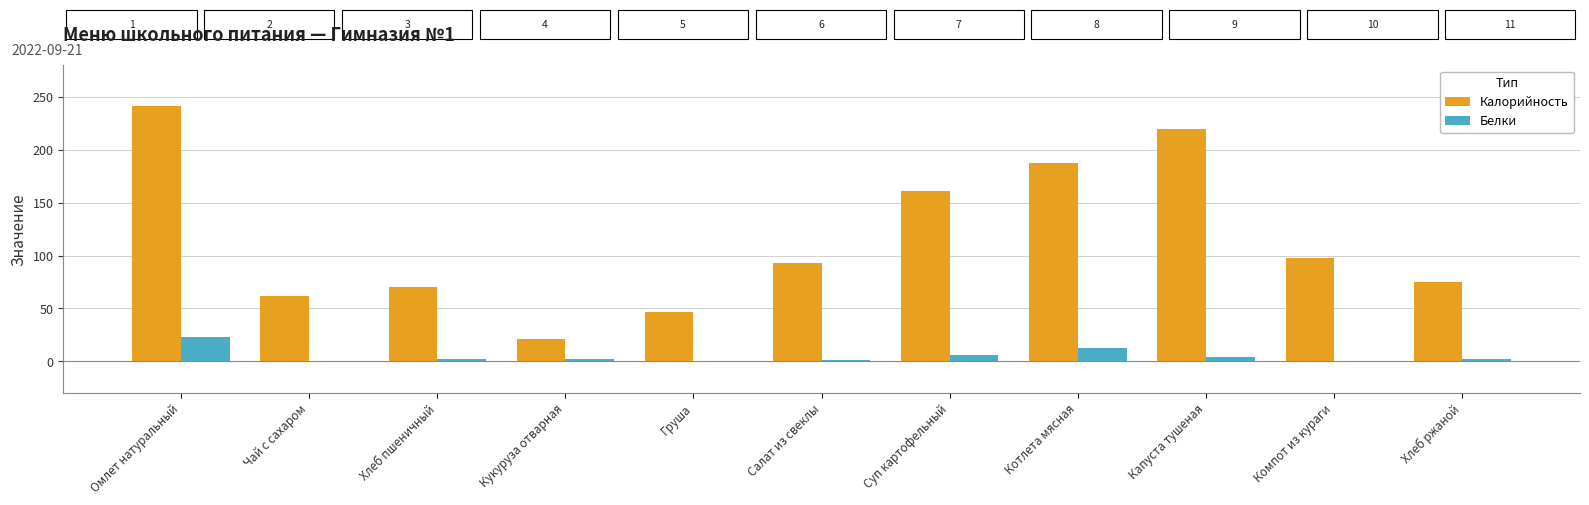

Which category has the highest value in the Белки series?

Омлет натуральный